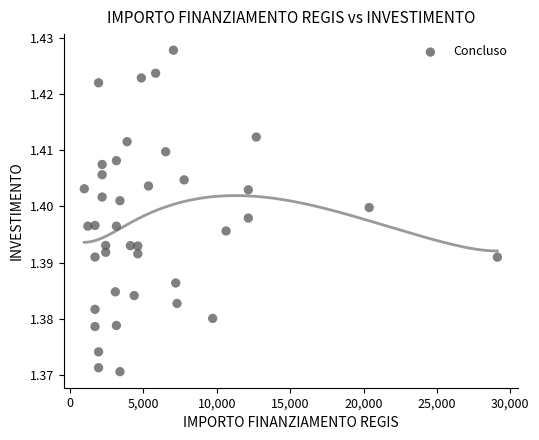

What is the range of X values (max minus min)?

28148.0